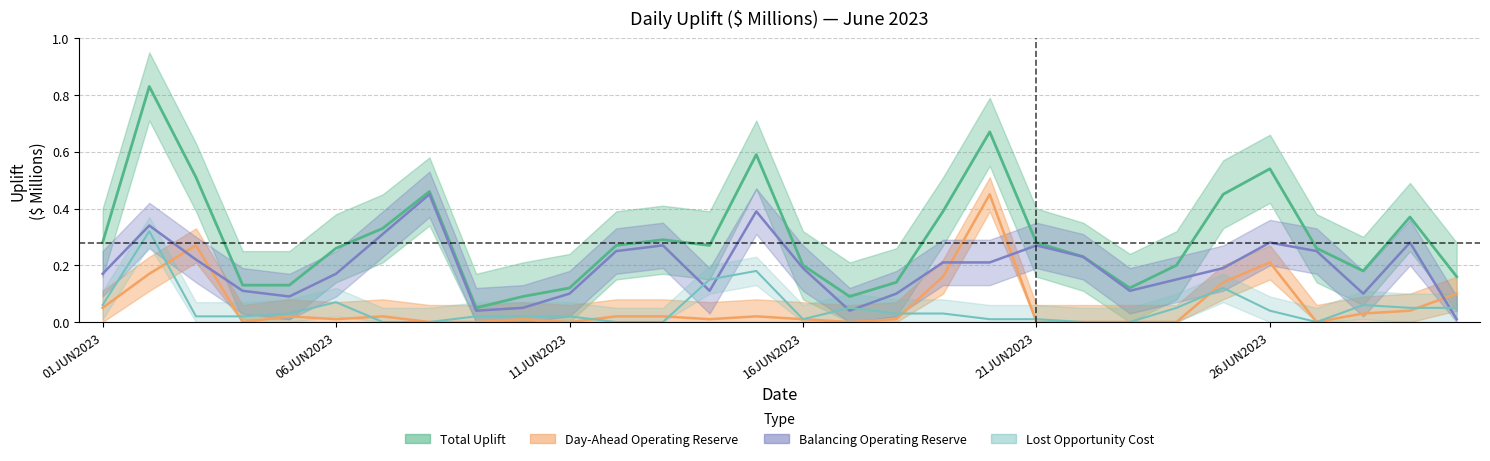

List the series in order of their peak value, highest first.

Total Uplift, Day-Ahead Operating Reserve, Balancing Operating Reserve, Lost Opportunity Cost